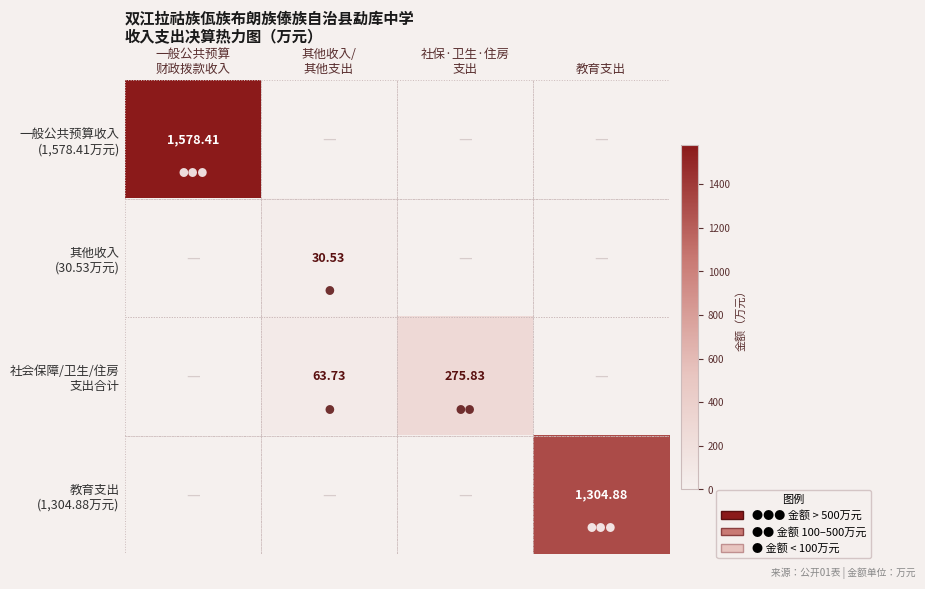

How many data points does each series have?

4